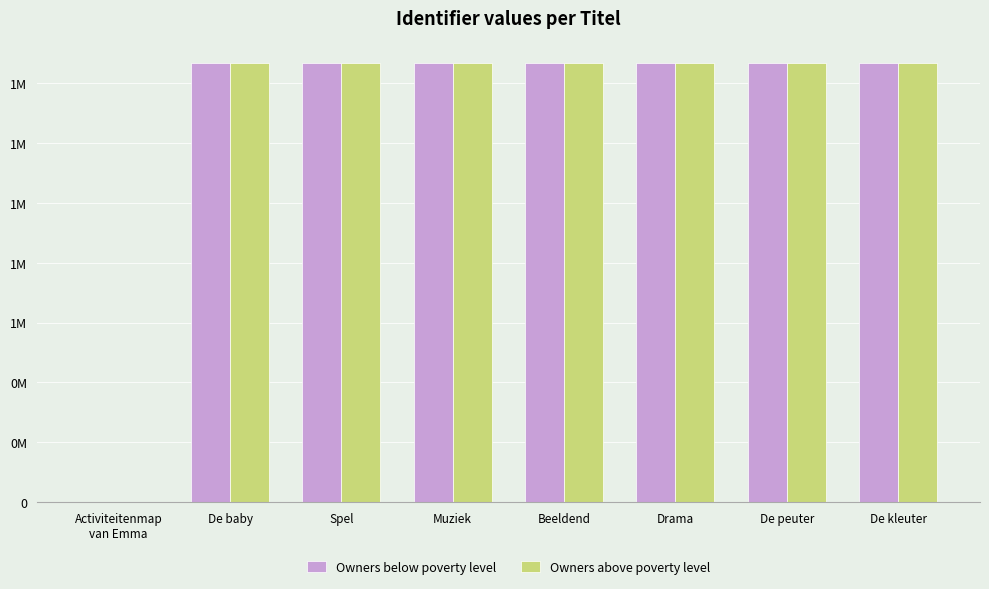

Are the bars grouped side by side (vs. stacked)?

Yes